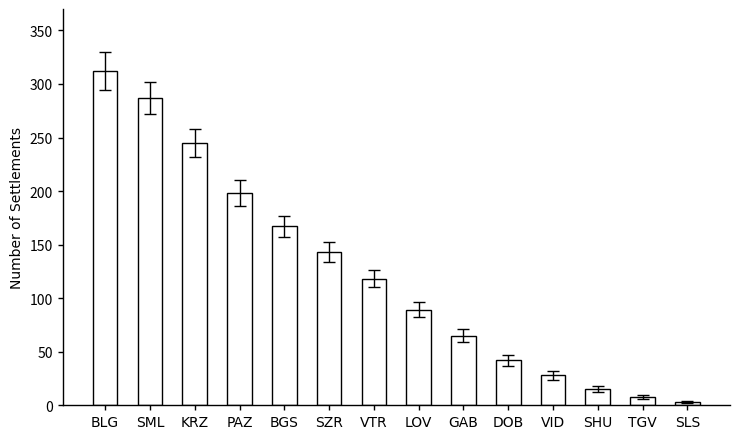

Reading right to left, extract all data points from this chart.

3	8	15	28	42	65	89	118	143	167	198	245	287	312